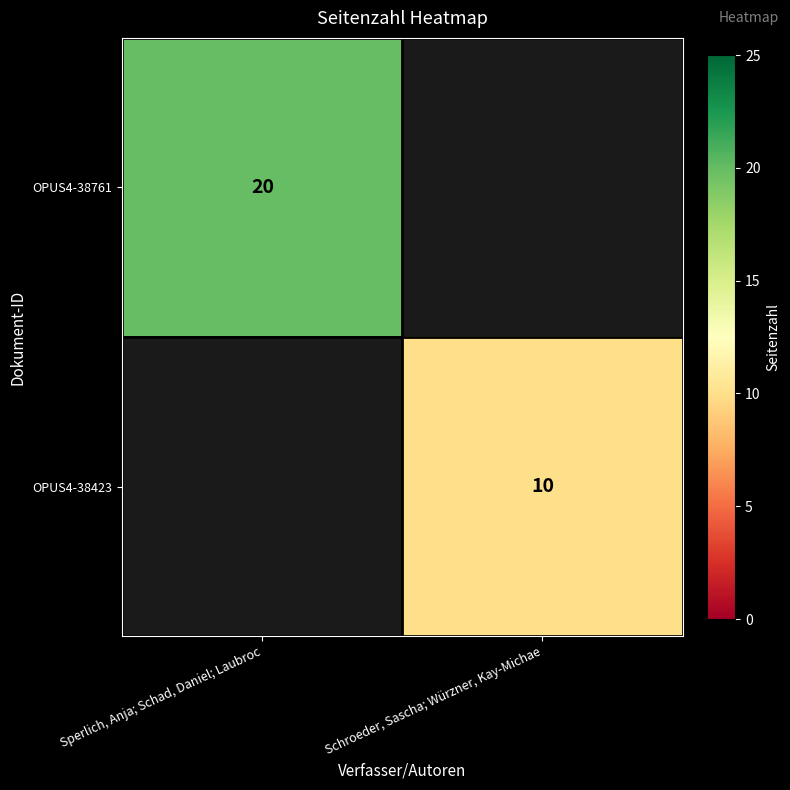

True or false: OPUS4-38423 has a value of 10 at Schroeder, Sascha; Würzner, Kay-Michae.

True